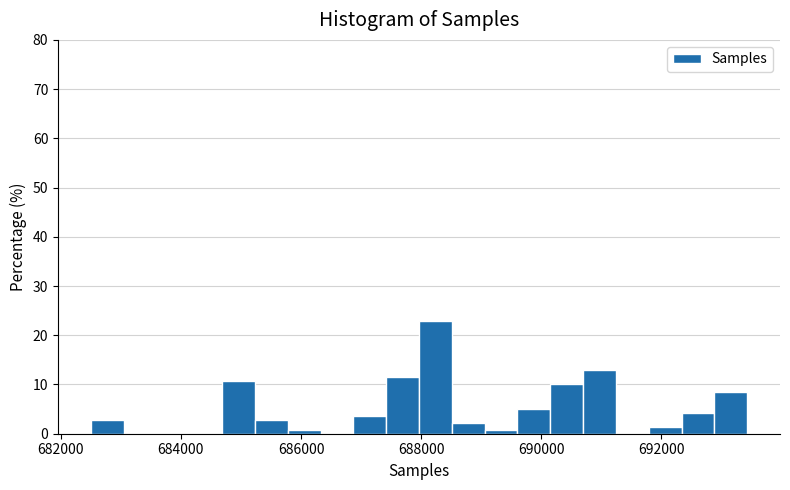

Read against the x-axis, roughly where is the centre of the tallest bar?

688200